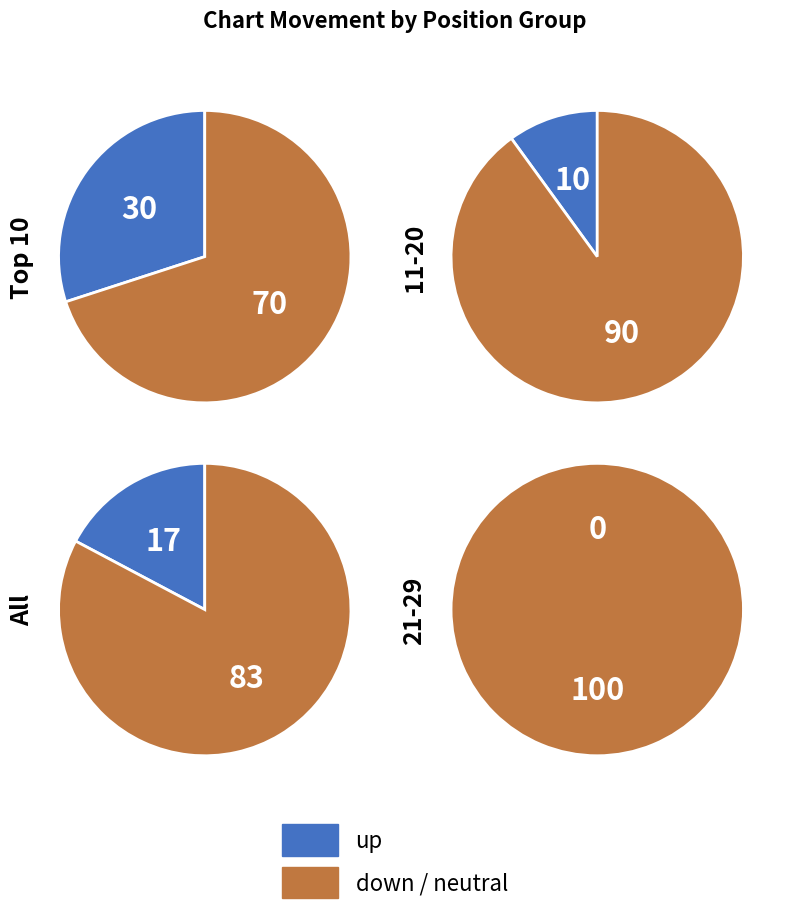

Combined, do down and - account for over 50%?

Yes